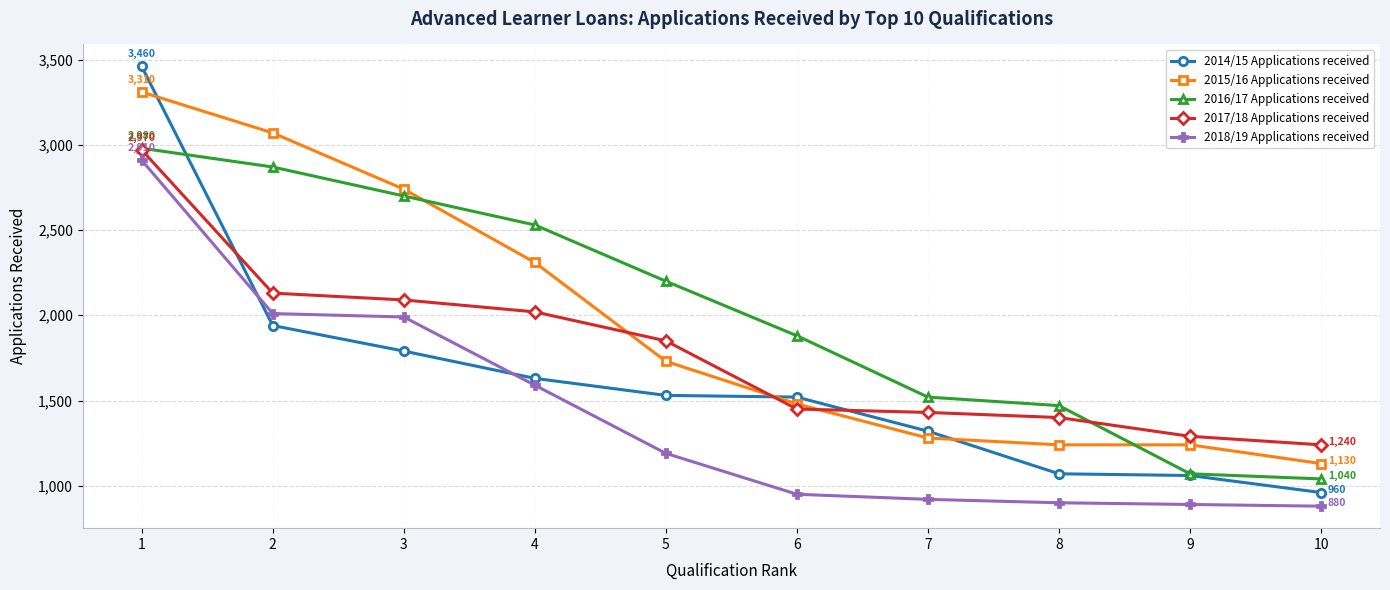

Between 5 and 9, which series saw the biggest shift?

2016/17 Applications received